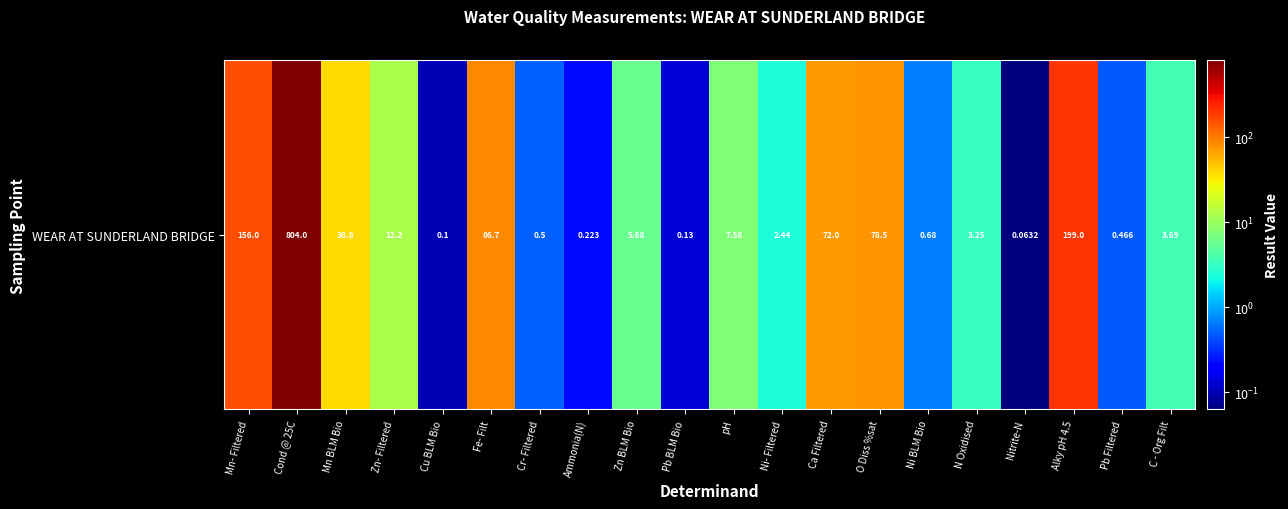

Rank the categories by value from highest to lowest.

Cond @ 25C, Alky pH 4.5, Mn- Filtered, Fe- Filt, O Diss %sat, Ca Filtered, Mn BLM Bio, Zn- Filtered, pH, Zn BLM Bio, C - Org Filt, N Oxidised, Ni- Filtered, Ni BLM Bio, Cr- Filtered, Pb Filtered, Ammonia(N), Pb BLM Bio, Cu BLM Bio, Nitrite-N